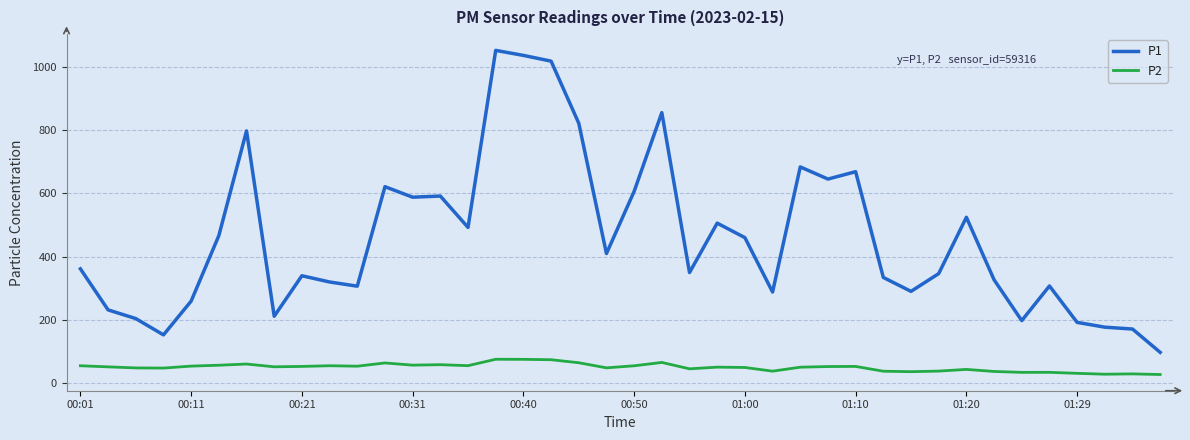

What is the difference between the maximum and minimum values in the P2 series?

48.1